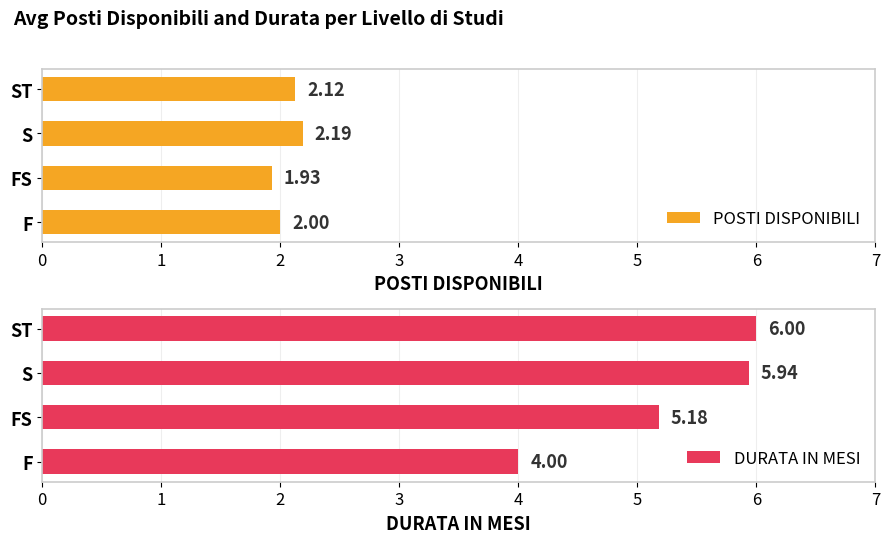

List the labels in order of POSTI DISPONIBILI value, smallest first.

FS, F, ST, S